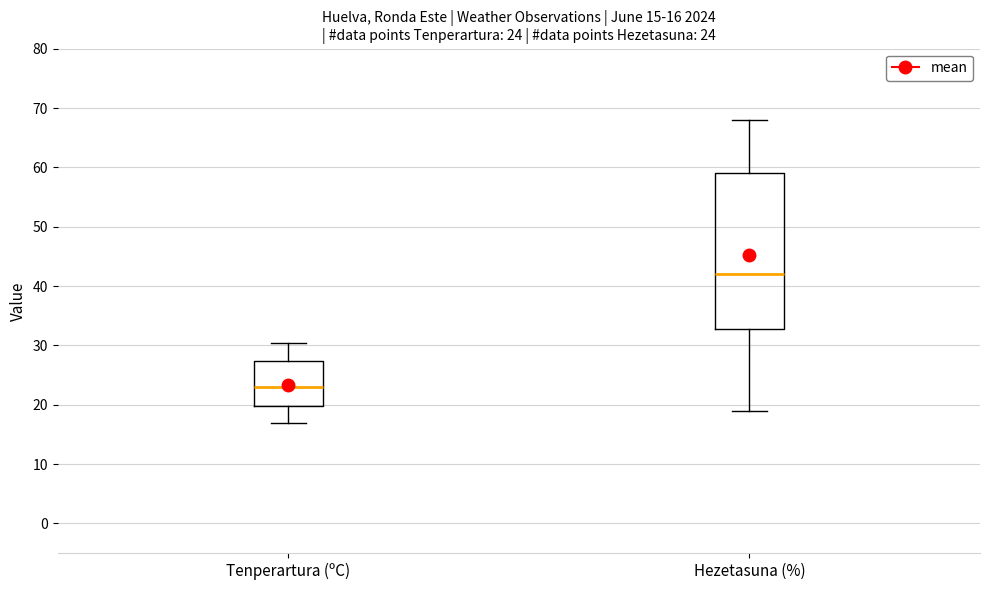

Which box's median line is the highest?

Hezetasuna (%)